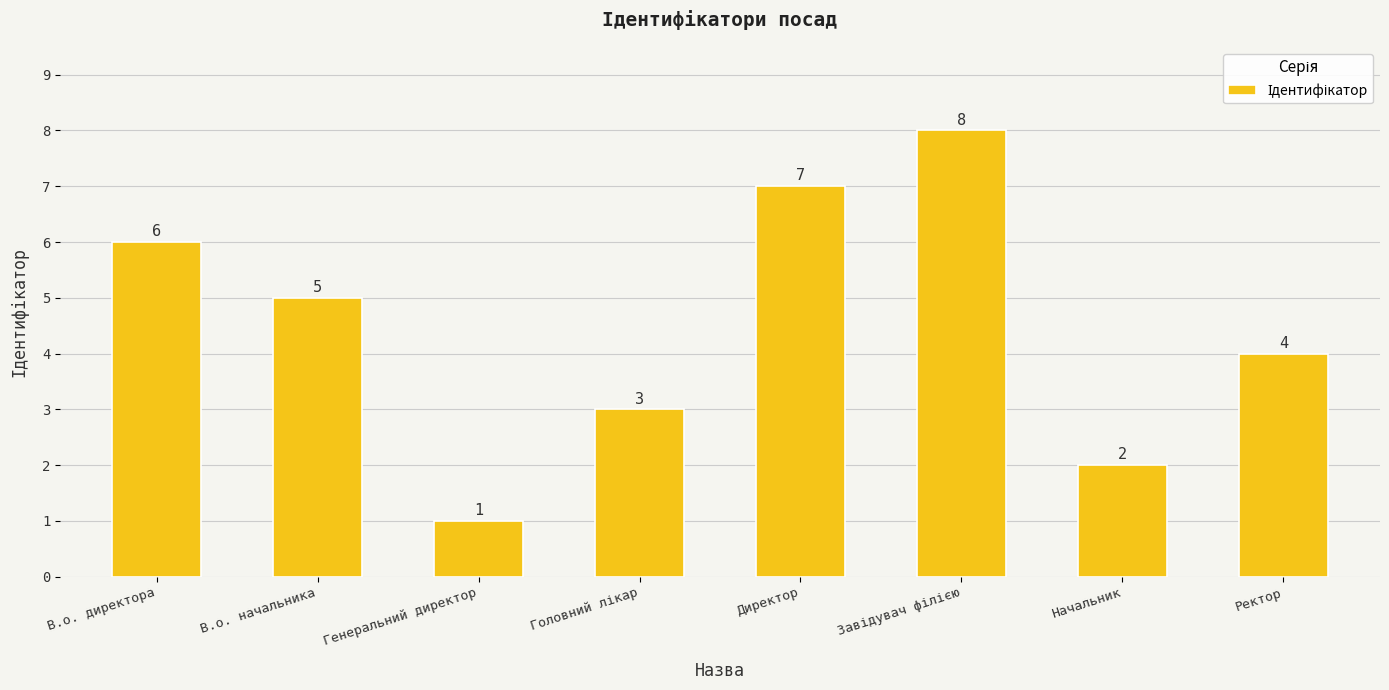

What is the sum of all values?

36